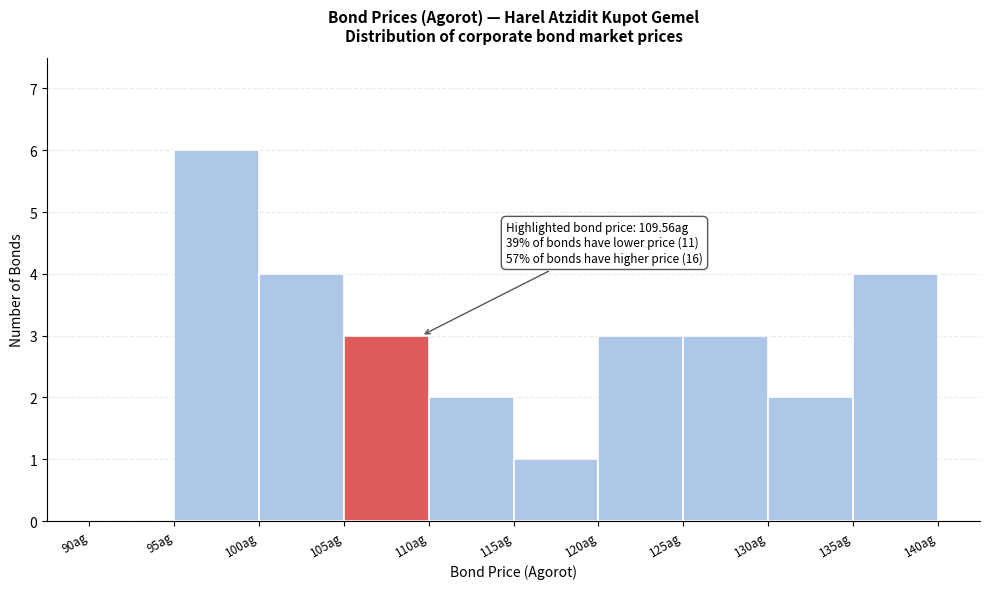

Over which range of the x-axis is the bar tallest?

95 to 100